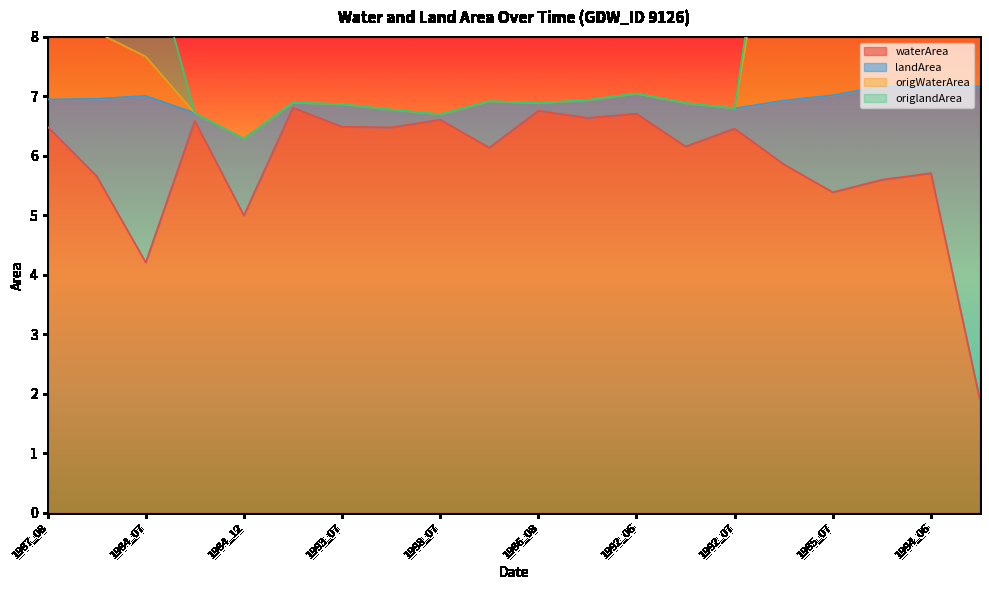

What is the lowest value of the waterArea series?

1.9